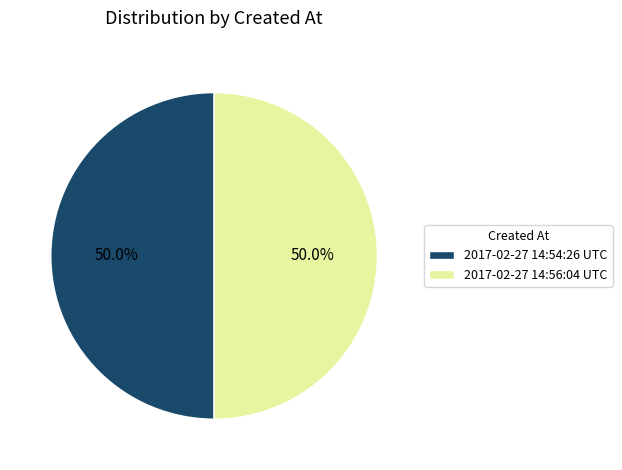

To the nearest percent, what is the combined percentage of 2017-02-27 14:56:04 UTC and 2017-02-27 14:54:26 UTC?

100%